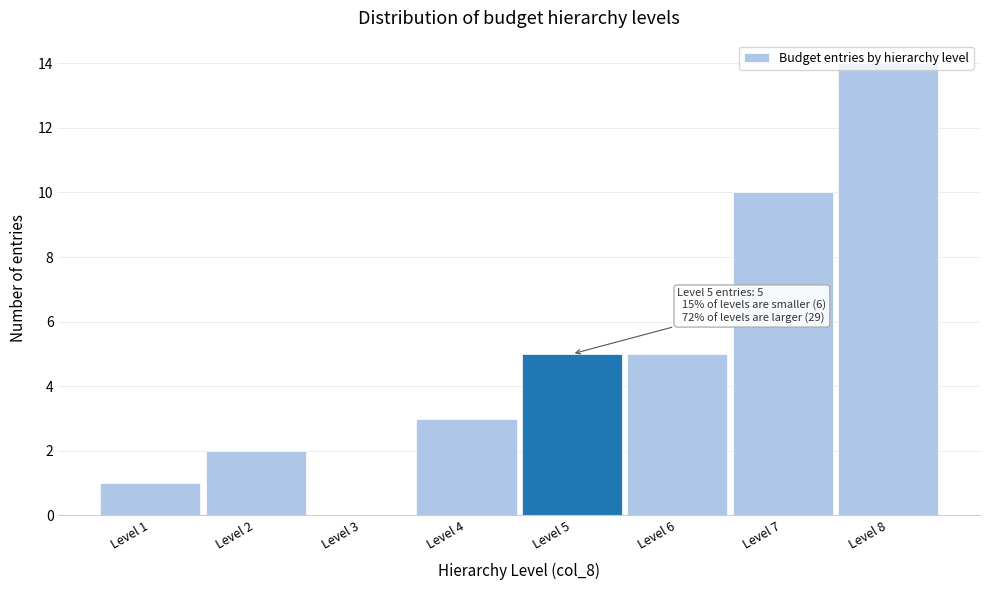

What is the change in value from Level 2 to Level 6?

+3